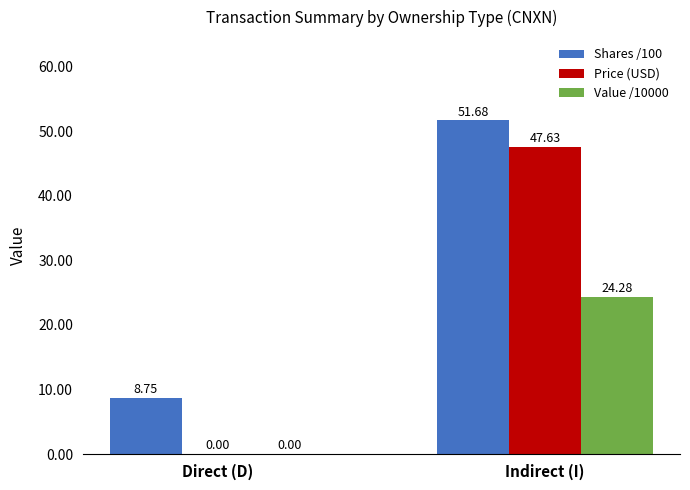

What is the greatest value displayed?

51.7